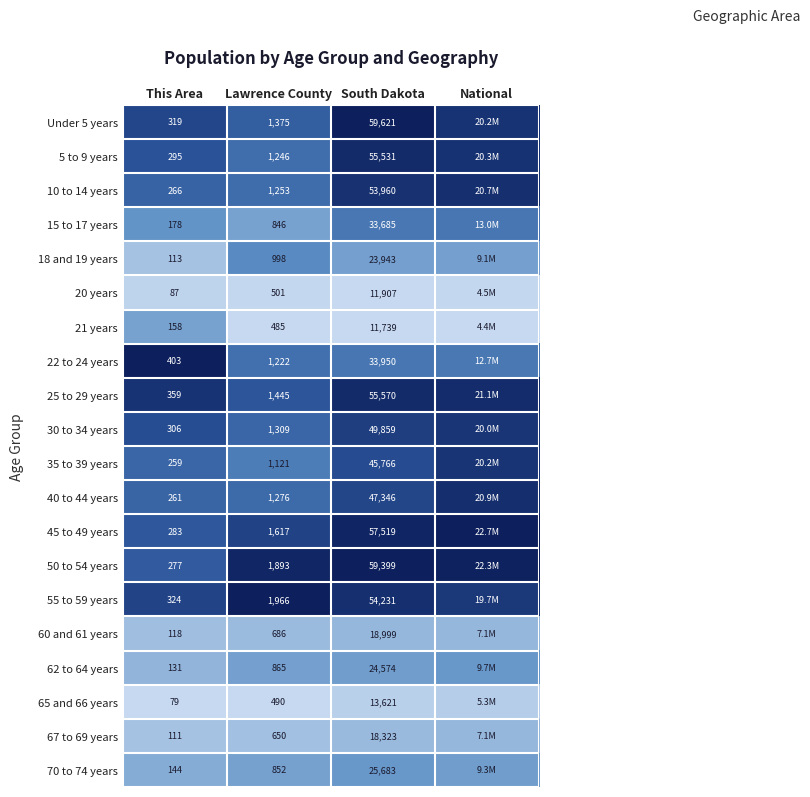

At how many categories does at least one series exceed 0?

4